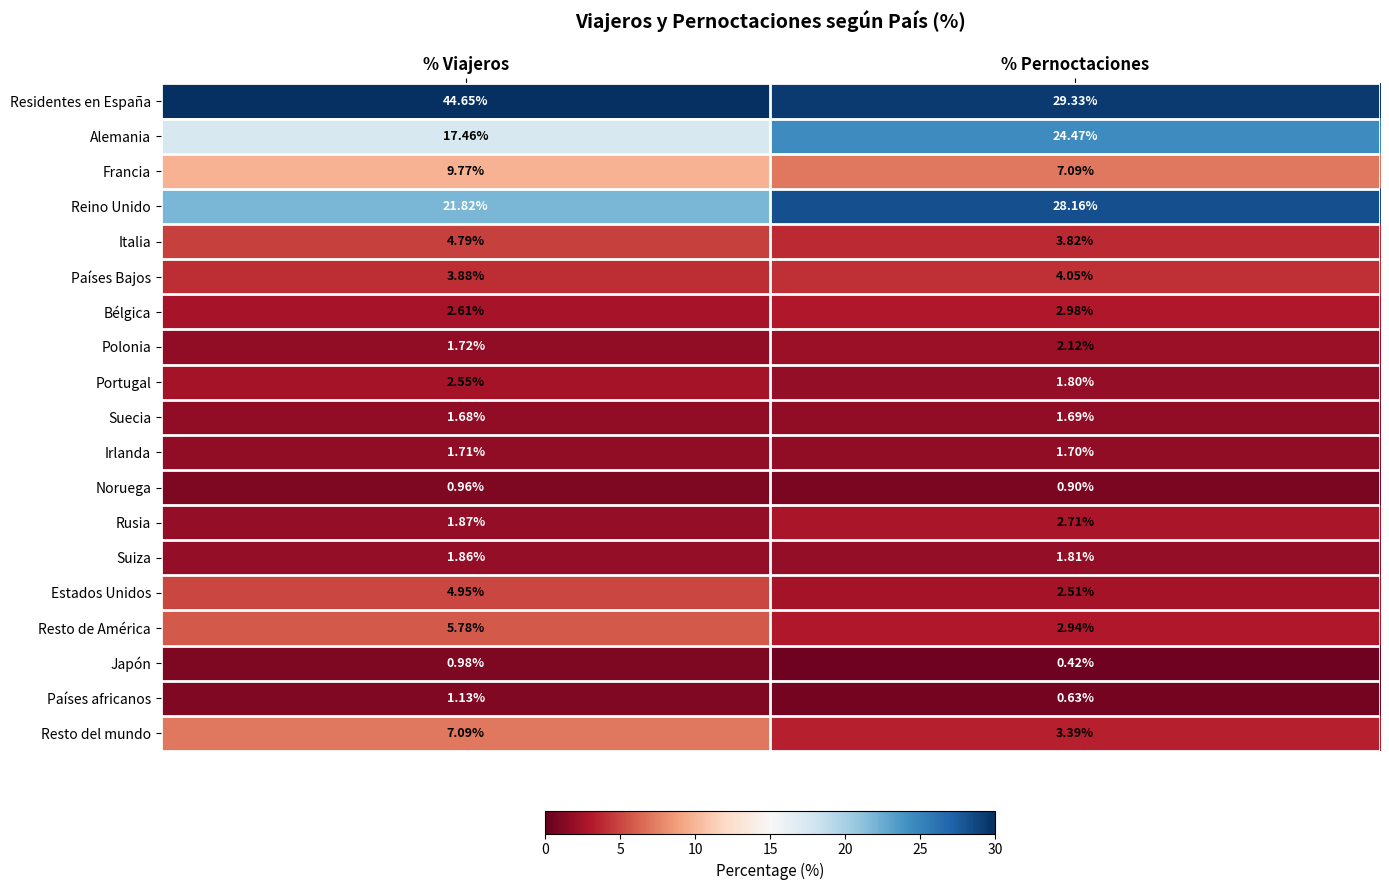

At how many categories does at least one series exceed 20?

2